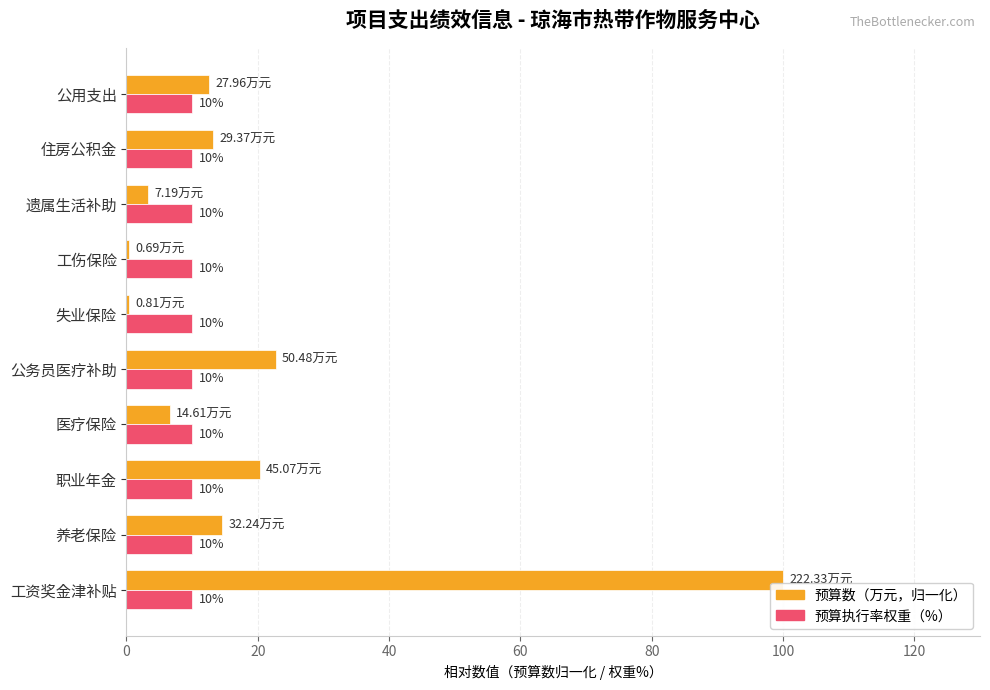

At which category is the sum across all series the highest?

工资奖金津补贴